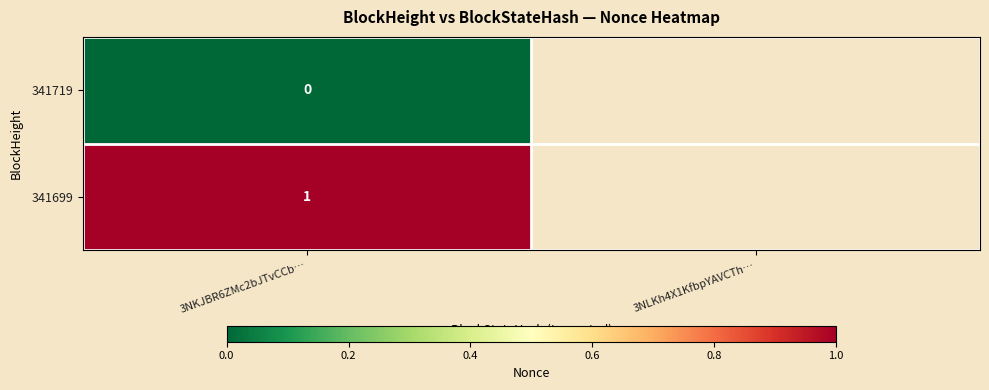

Rank the series at 3NKJBR6ZMc2bJTvCCb… from lowest to highest value.

341719, 341699